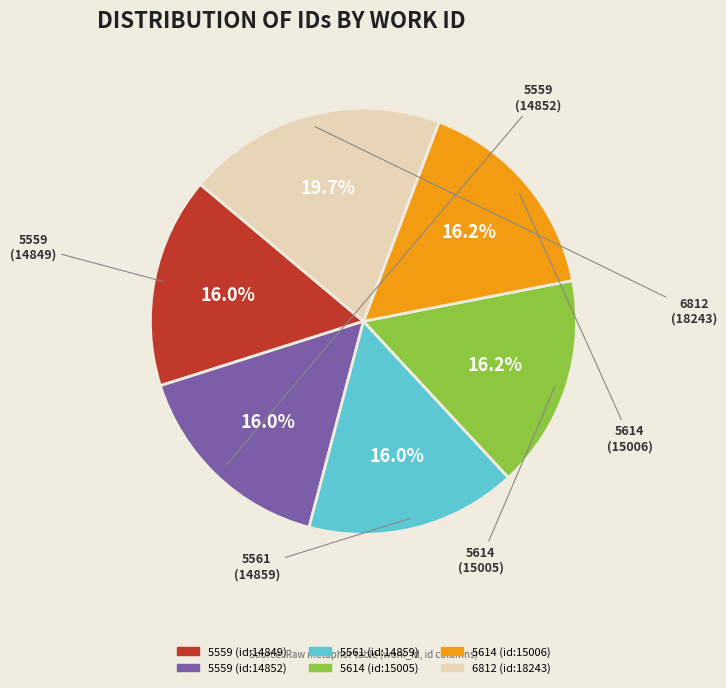

True or false: 6812 (id:18243) accounts for 27% of the total.

False